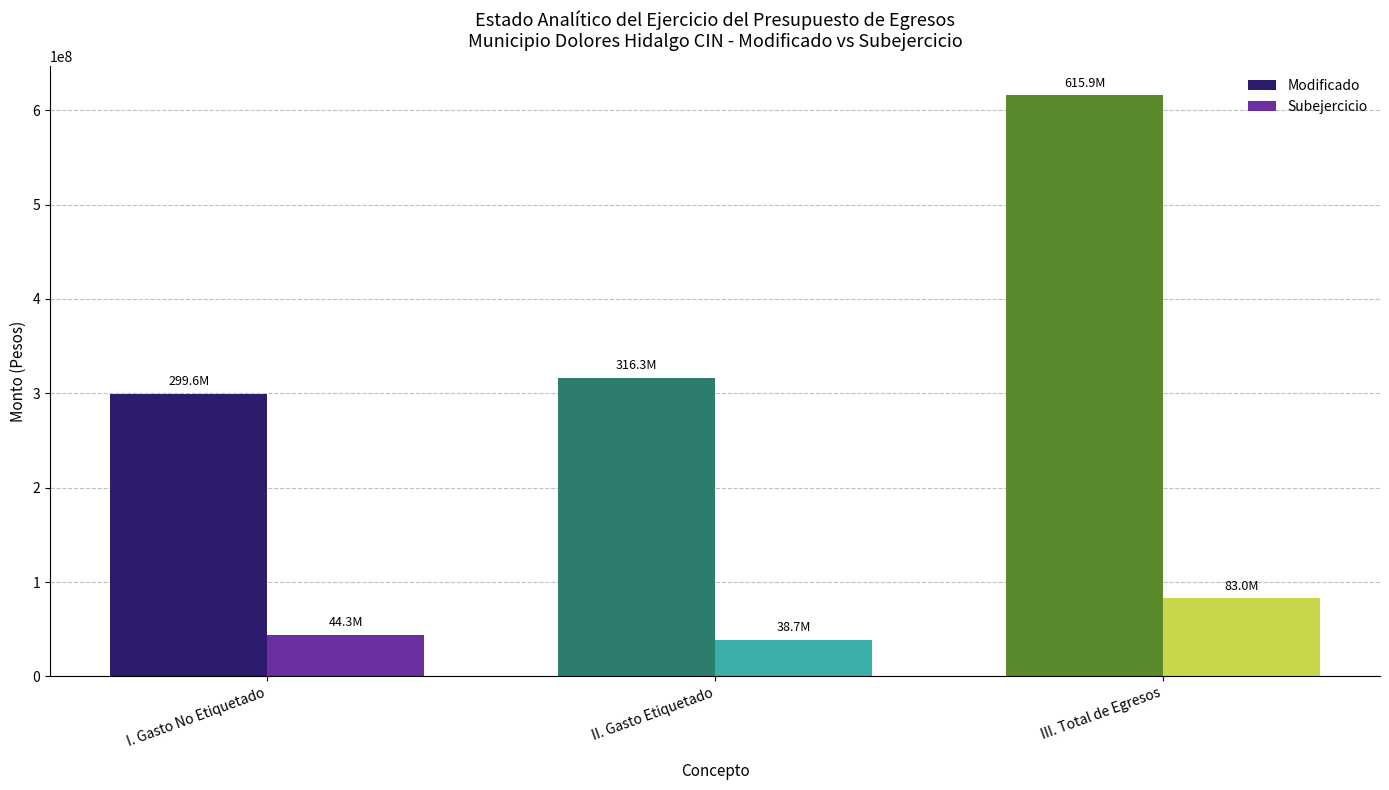

Rank the series by their average value, from lowest to highest.

Subejercicio, Modificado